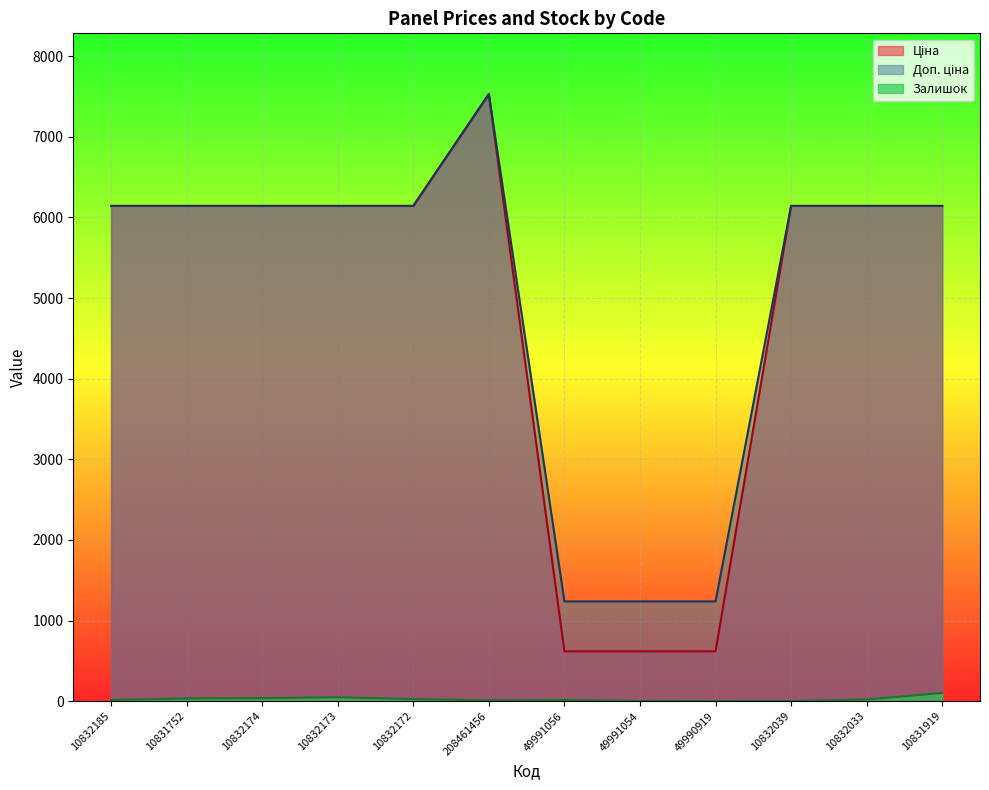

Which category has the highest value in the Залишок series?

10831919